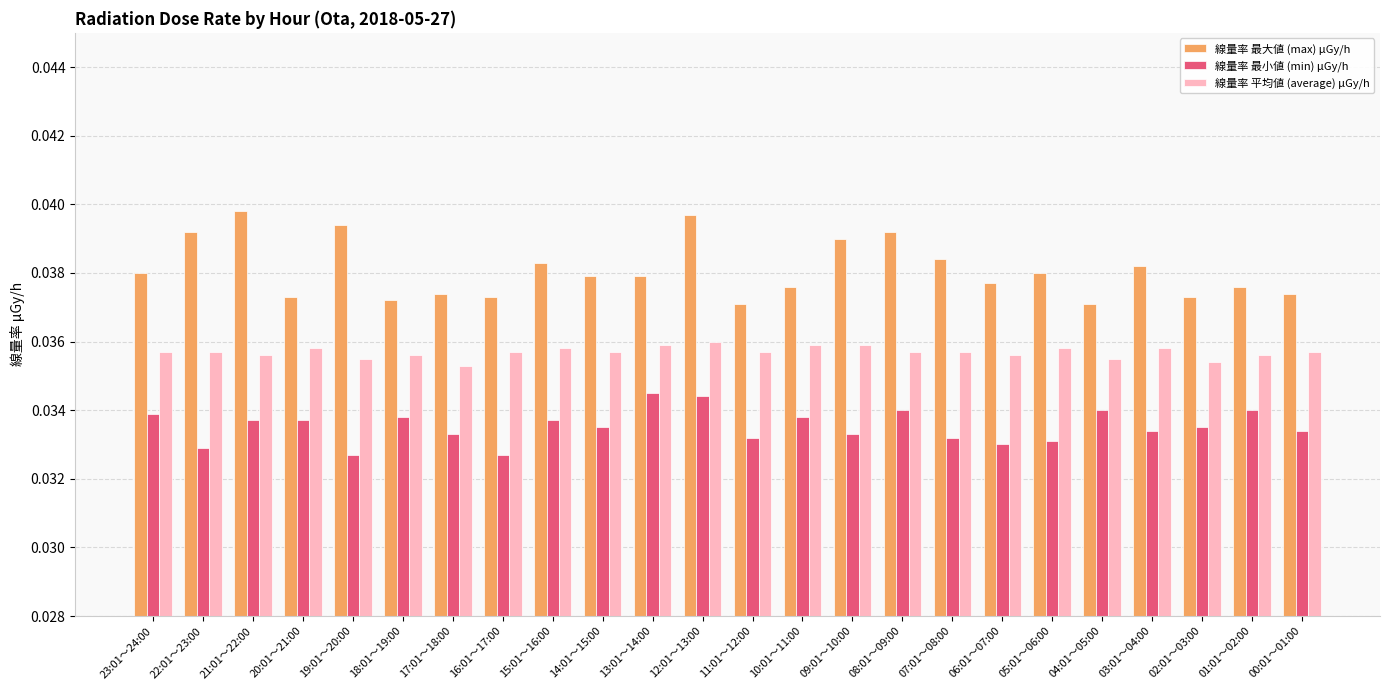

Which series has the largest total across all categories?

線量率 最大値 (max) μGy/h